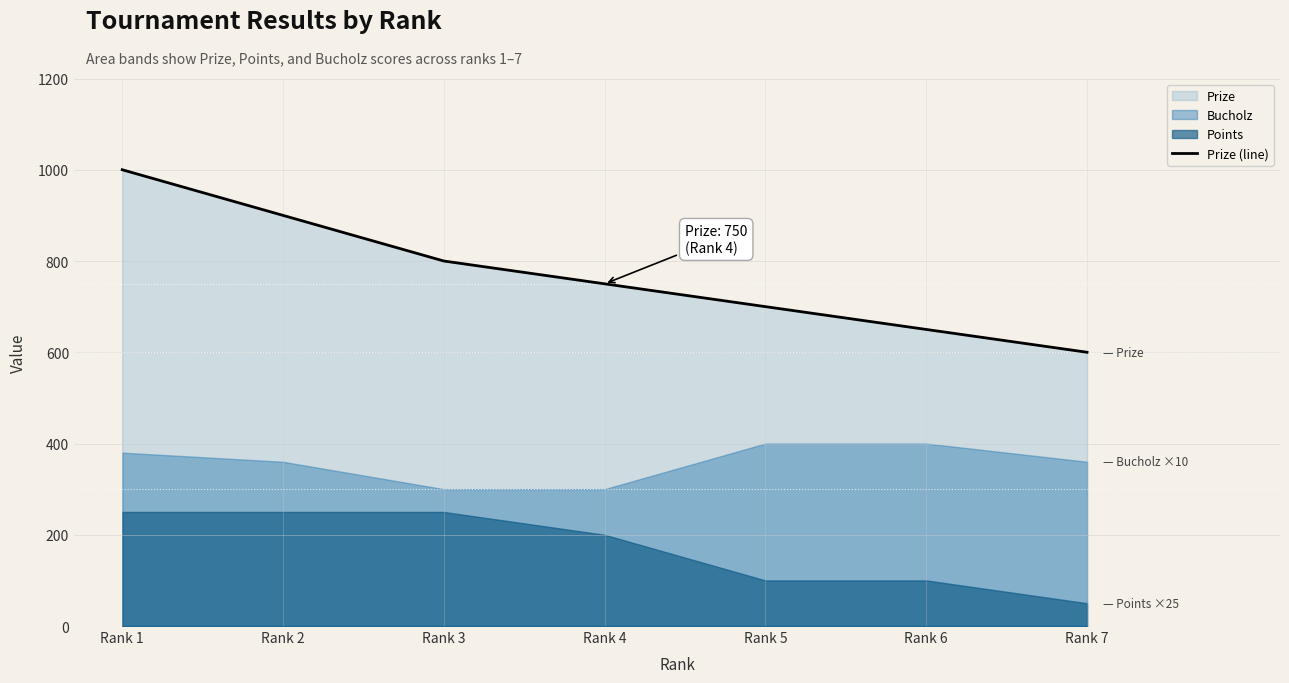

What is the approximate value at Rank 2?

900